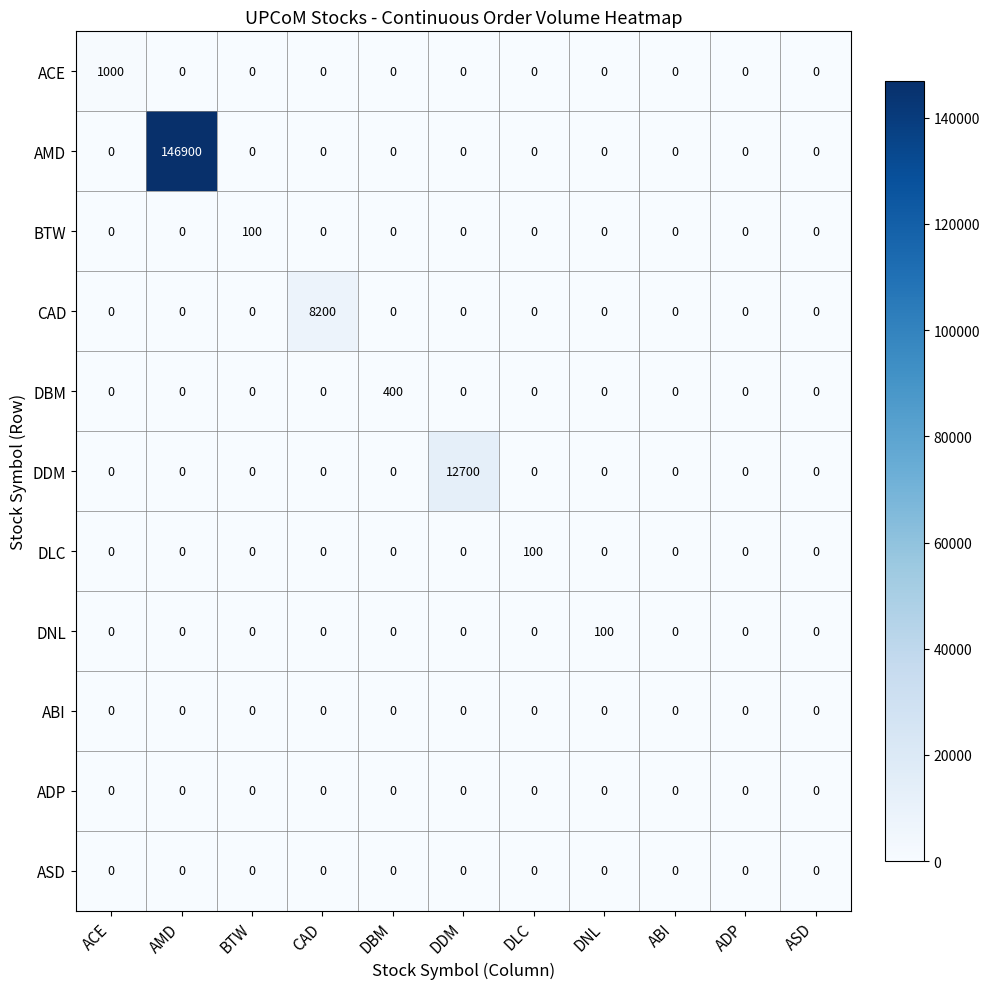

What is the spread (max minus min) of values at DDM?

12700